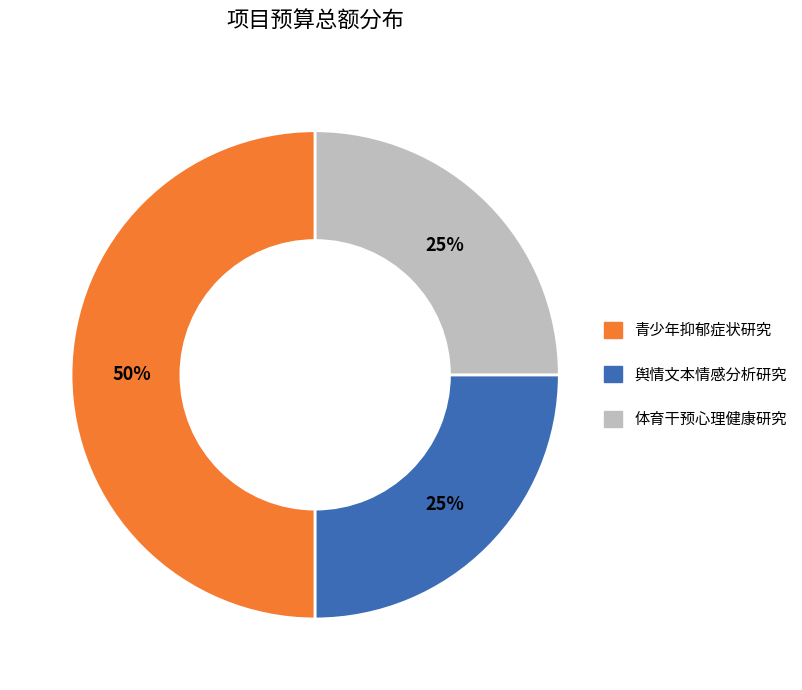

To the nearest percent, what is the difference between the largest and smallest slice percentages?

25%